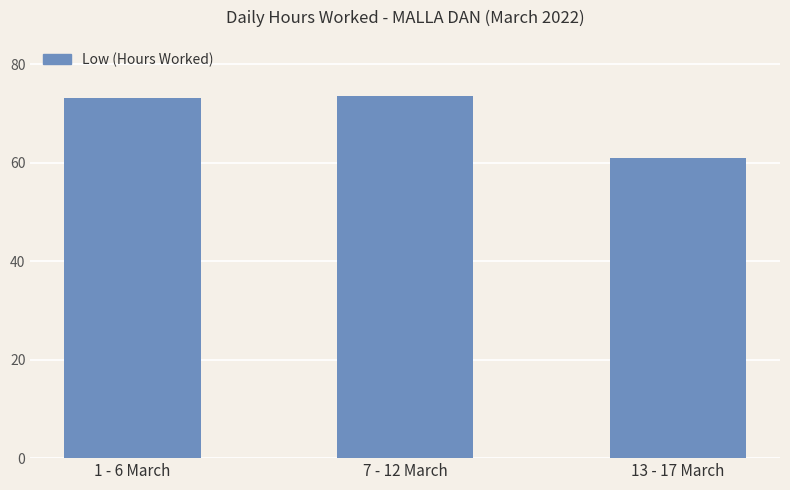

What is the label of the 1st bar from the left?

1 - 6 March